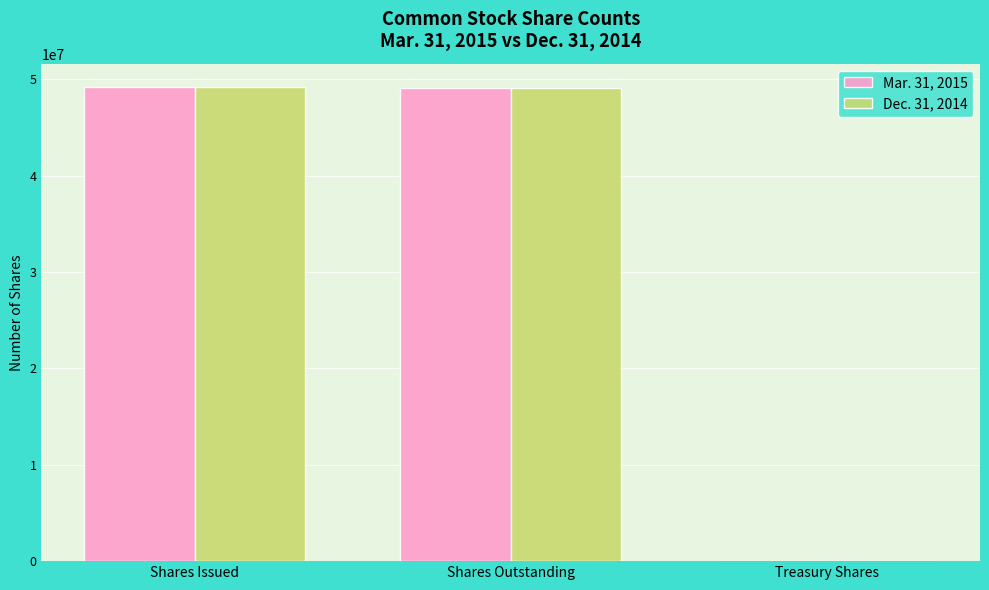

What is the greatest value displayed?

49182284